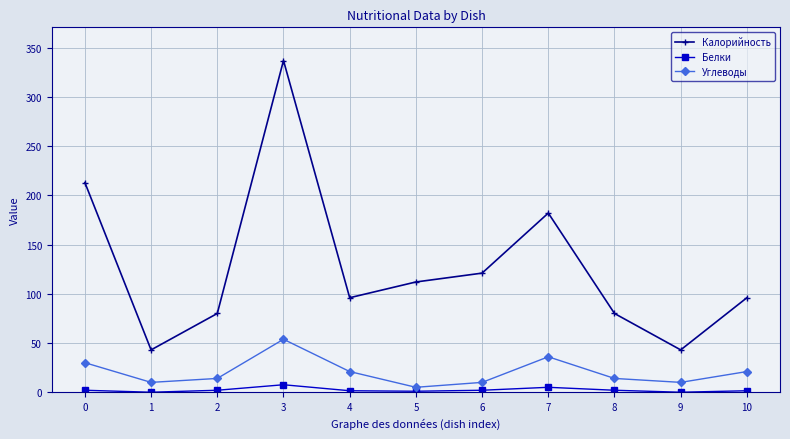

How many interior local peaks does the Углеводы series have?

2